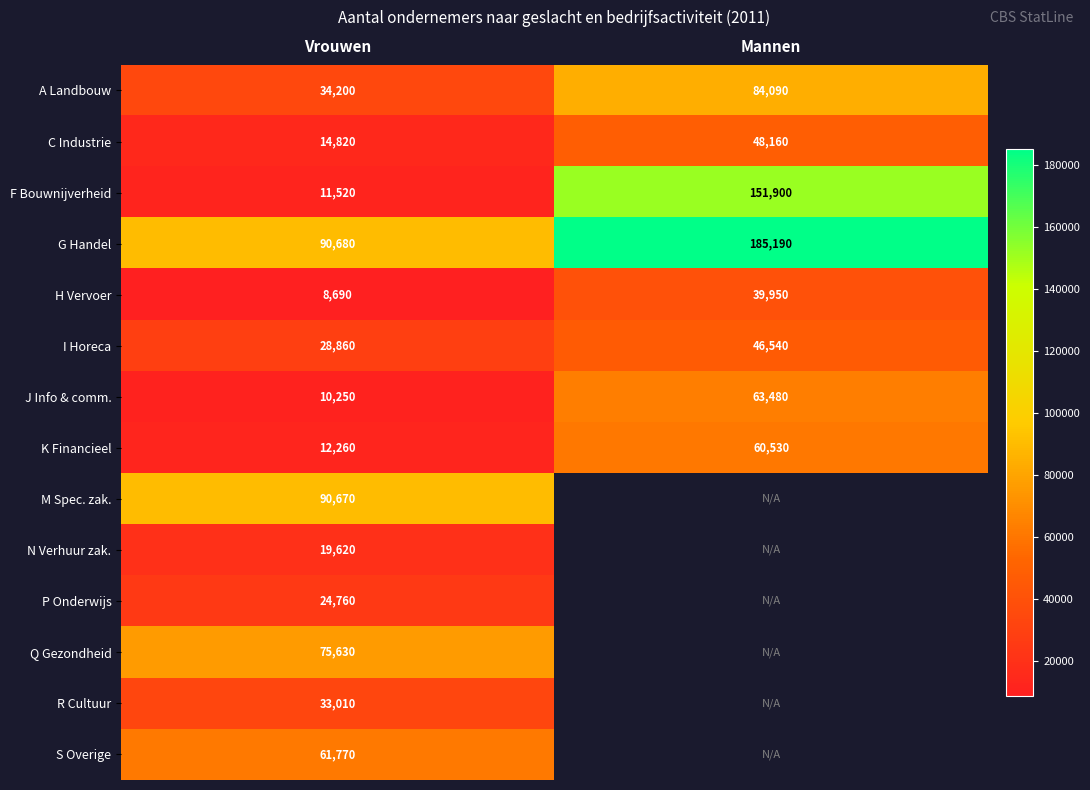

What is the difference between the K Financieel values at Mannen and Vrouwen?

48270